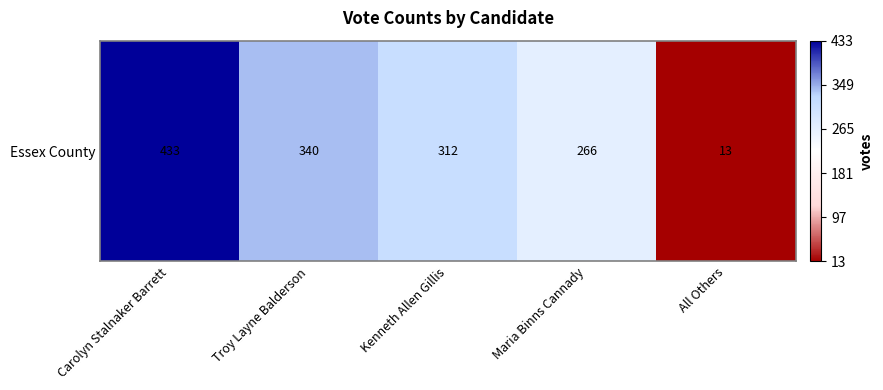

Reading left to right, list all the values displayed in this chart.

Carolyn Stalnaker Barrett=433	Troy Layne Balderson=340	Kenneth Allen Gillis=312	Maria Binns Cannady=266	All Others=13